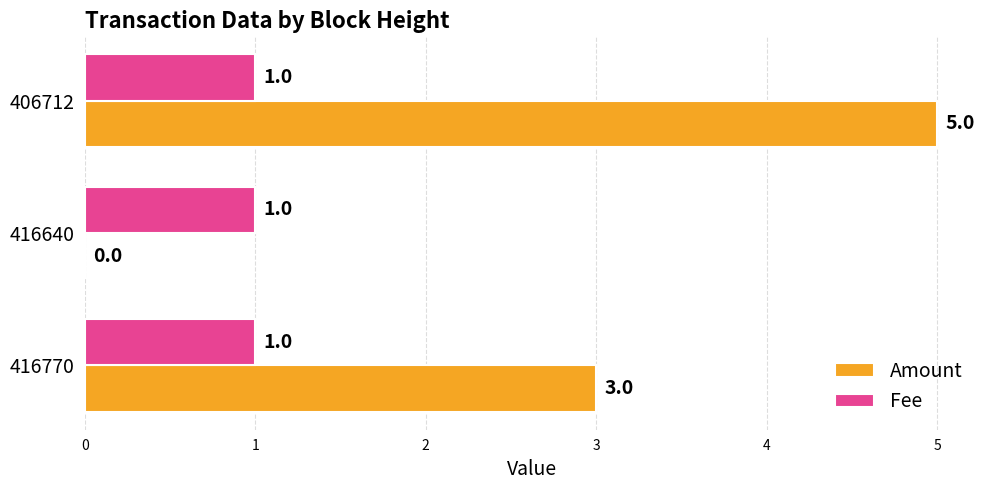

What is the greatest value displayed?

5